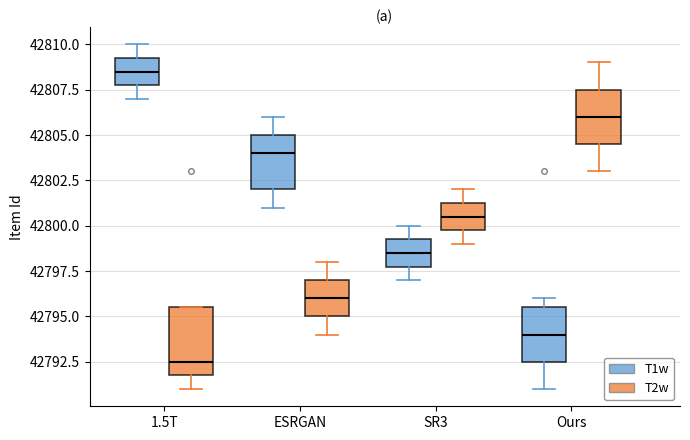

Which box has the highest median line?

1.5T (T1w)